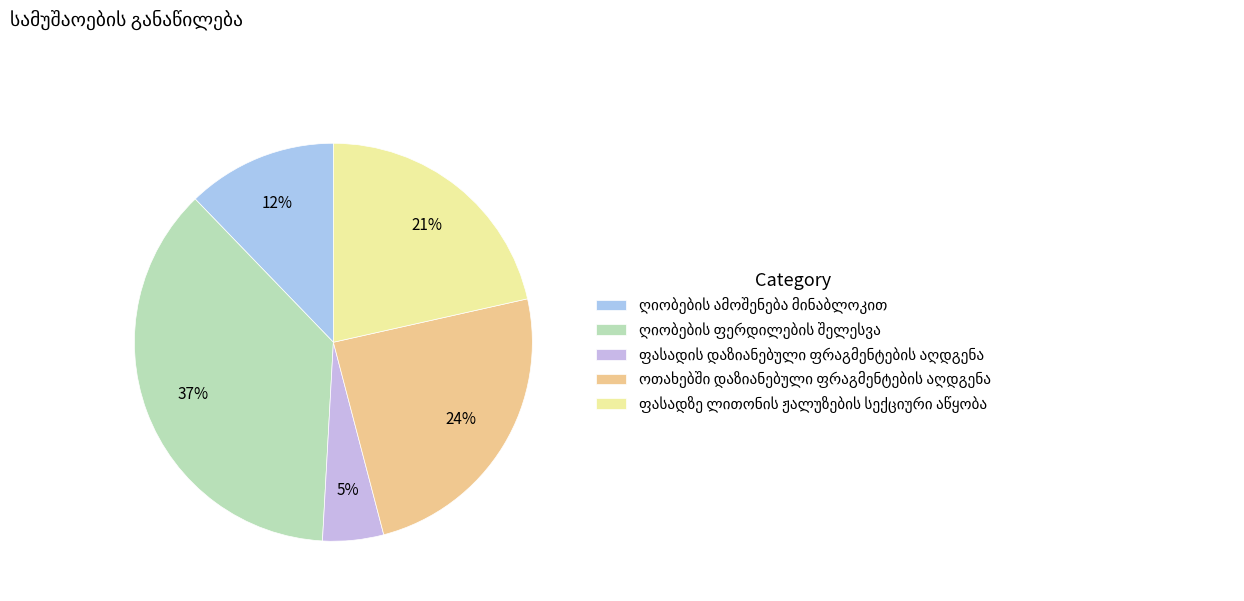

Count the number of slices in the pie.

5